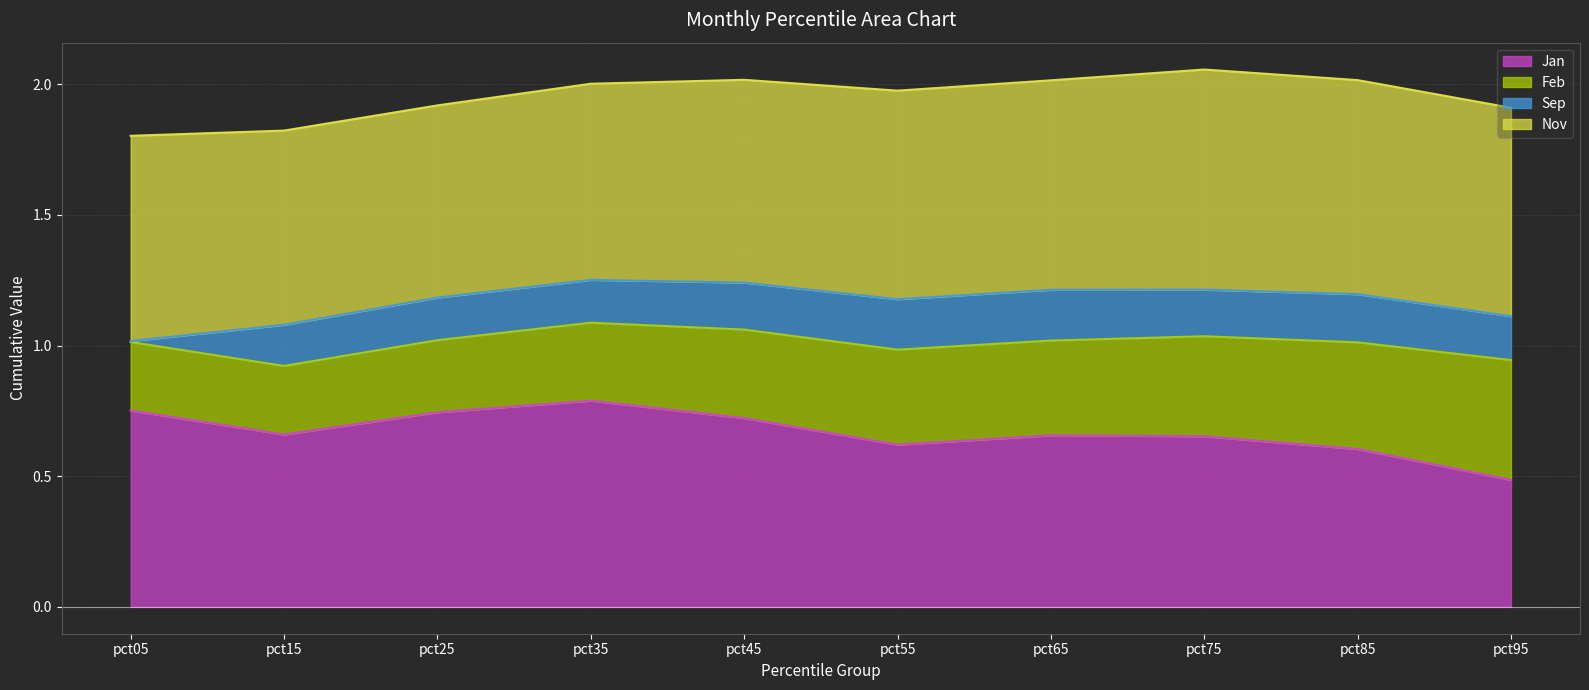

How many interior local valleys does the Jan line series have?

2